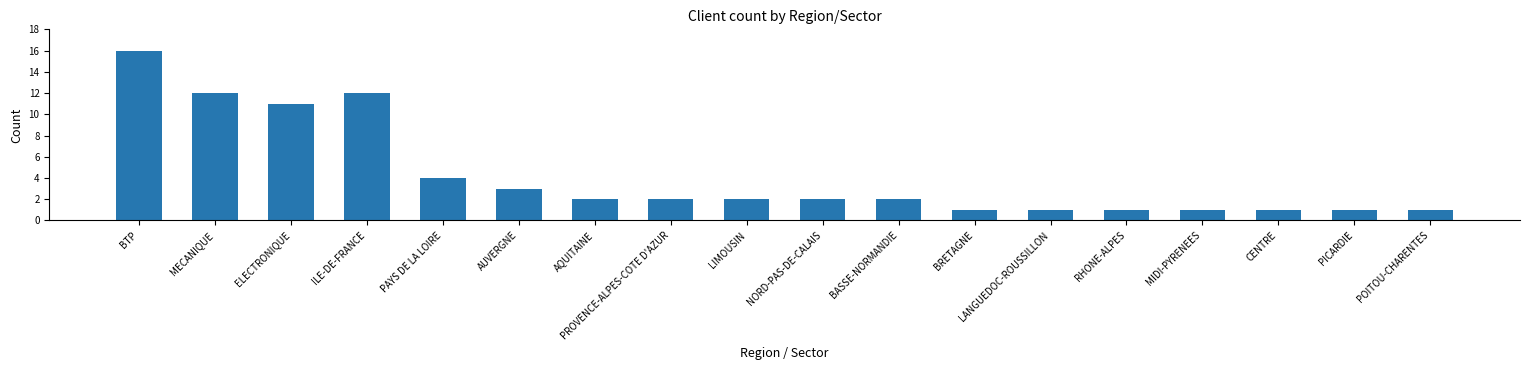

True or false: the data shows 1 at BASSE-NORMANDIE.

False